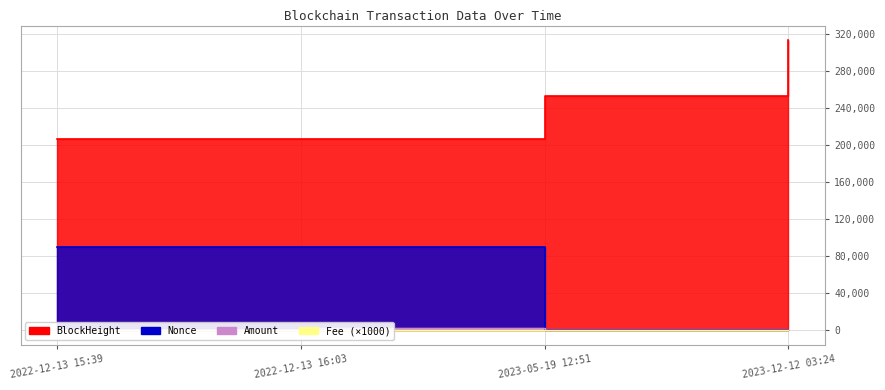

At which category is the sum across all series the highest?

2023-12-12 03:24